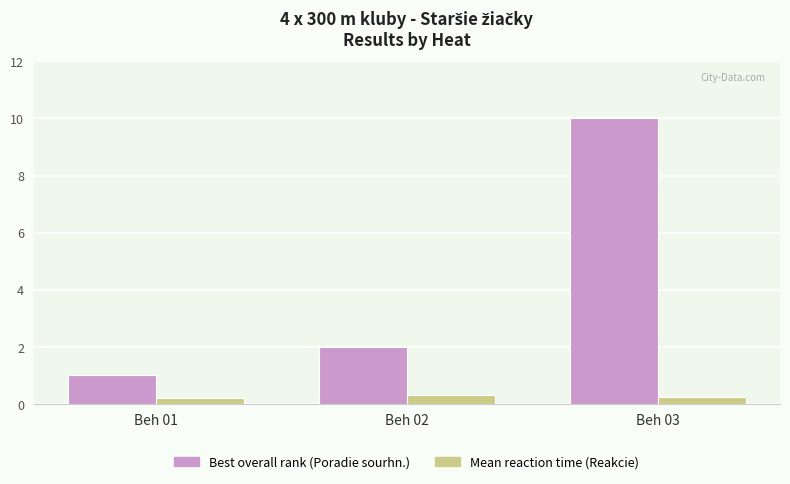

True or false: Mean reaction time (Reakcie) has a value of 0.3 at Beh 02.

True